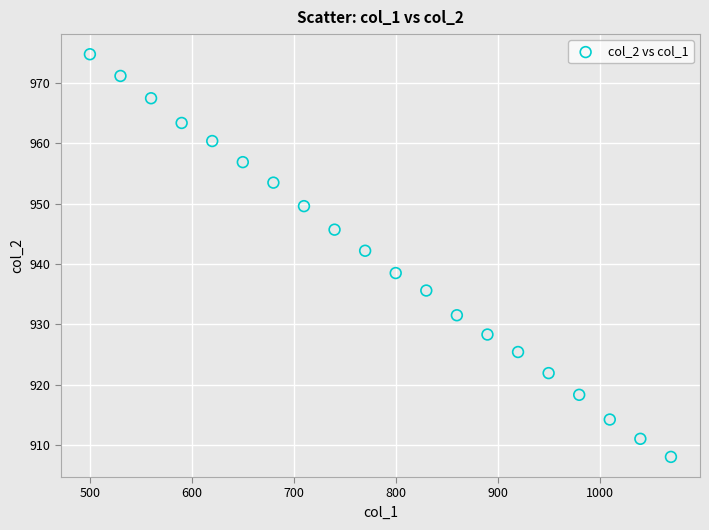

What Y value in the scatter plot is closest to 941?

942.2